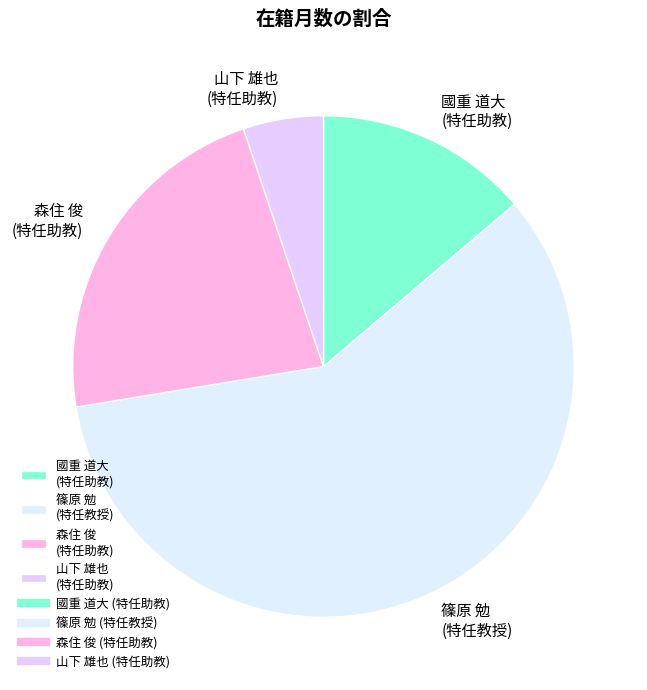

Which slice is the smallest?

山下 雄也 (特任助教)